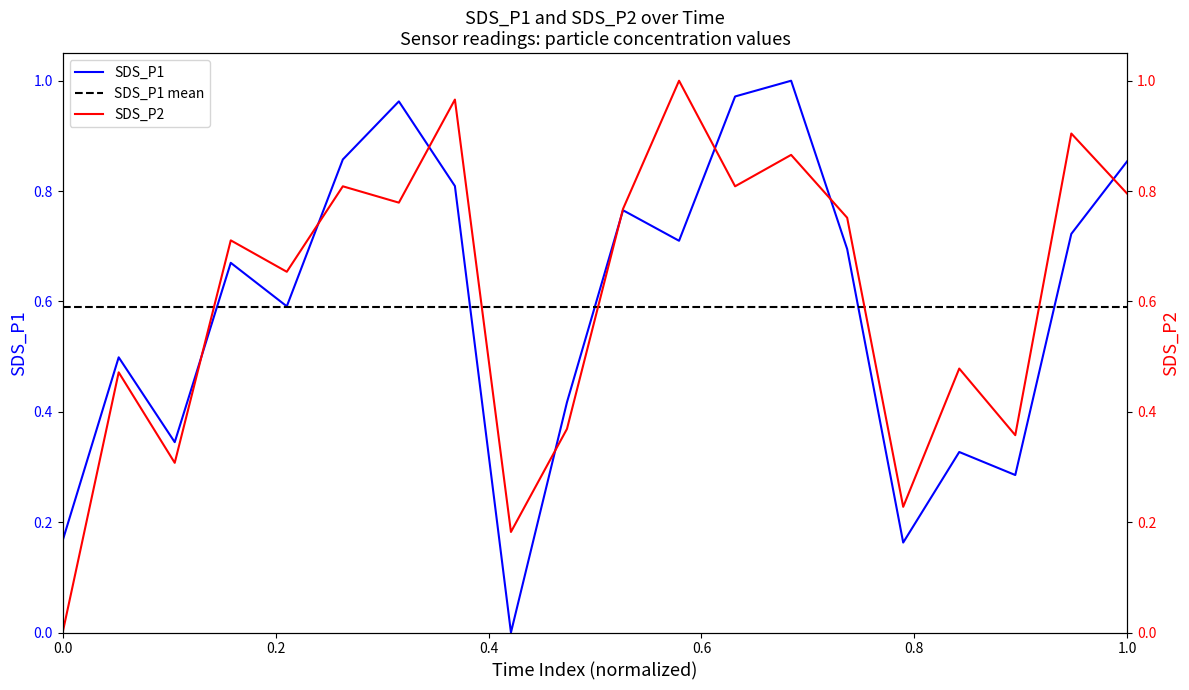

How many interior local valleys does the SDS_P2 series have?

7